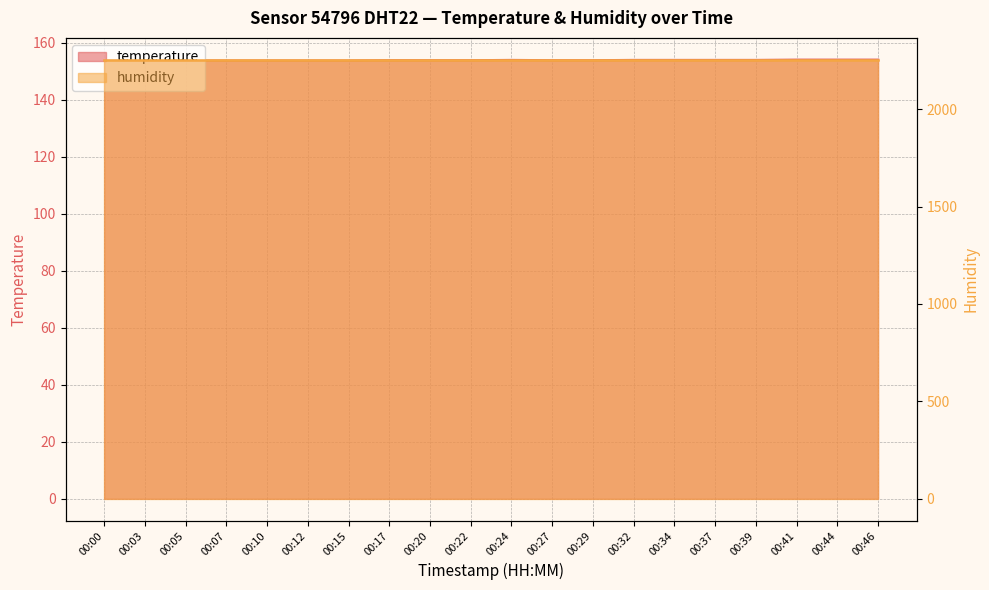

Between 00:34 and 00:41, which is larger?

00:41